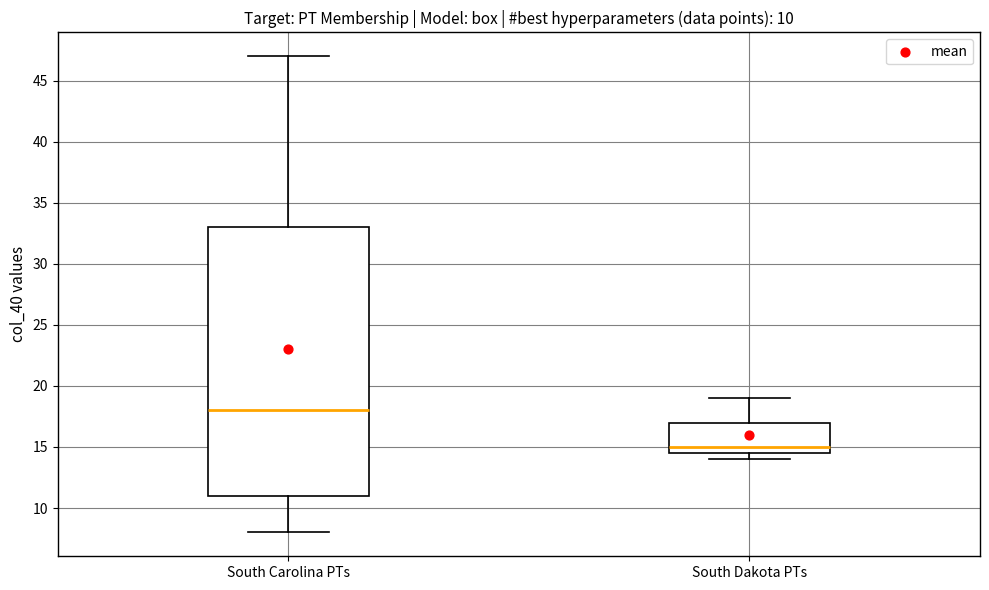

Which box has the lowest median line?

South Dakota PTs